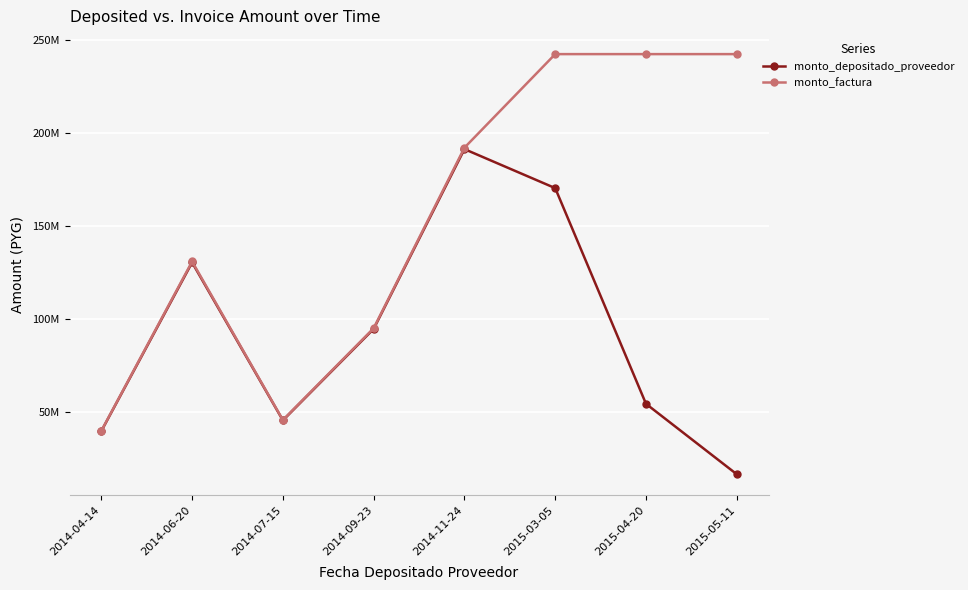

True or false: monto_depositado_proveedor and monto_factura intersect in this chart.

False